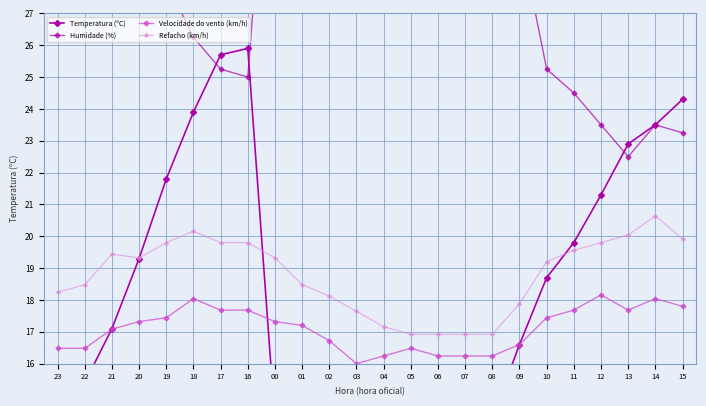

Between 18 and 03, which series saw the biggest shift?

Temperatura (ºC)